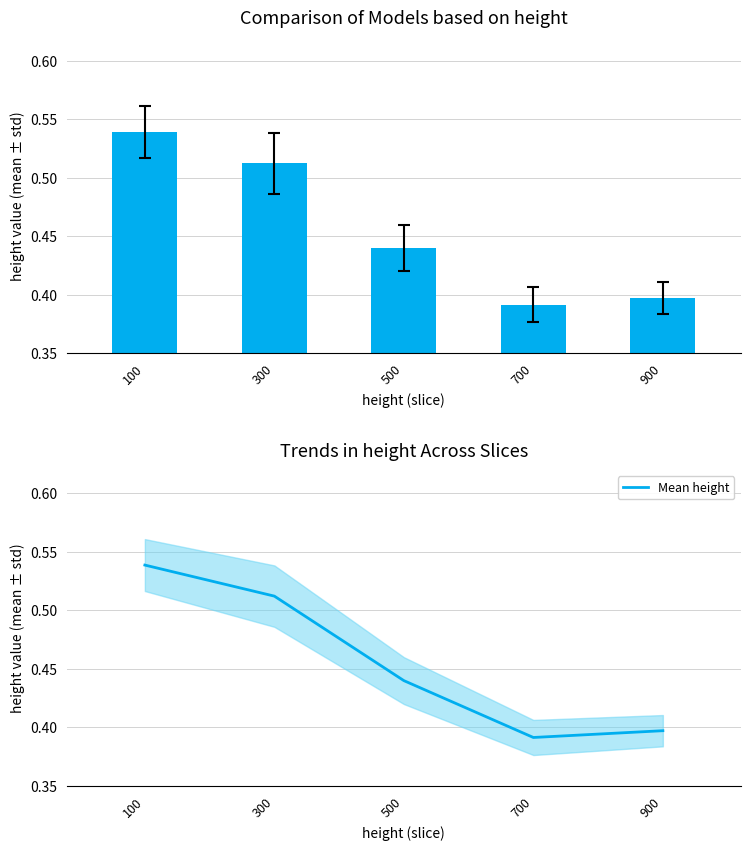

What is the change in value from 300 to 900?

-0.1